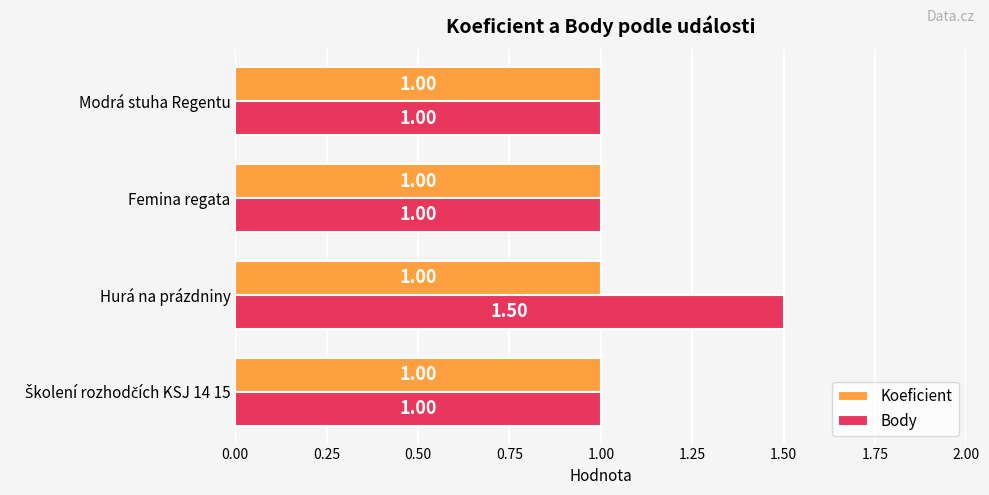

What is the average value of the Body series?

1.1